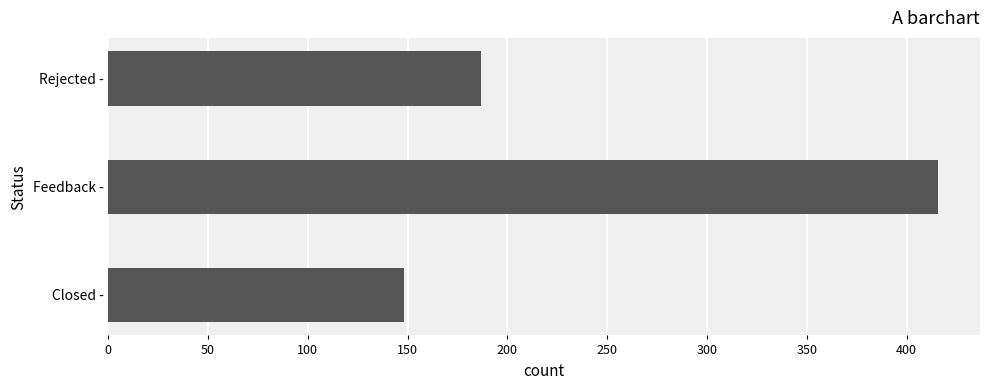

Rank the categories by value from highest to lowest.

Feedback -, Rejected -, Closed -